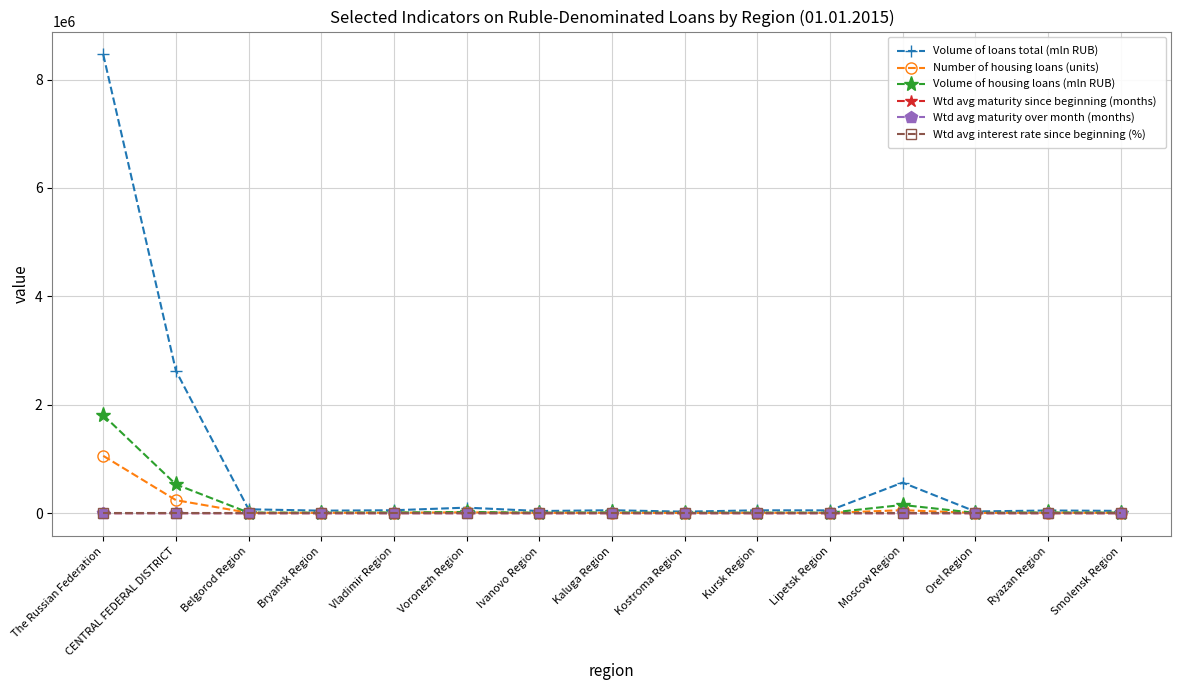

What is the maximum value for Number of housing loans (units)?

1058641.0